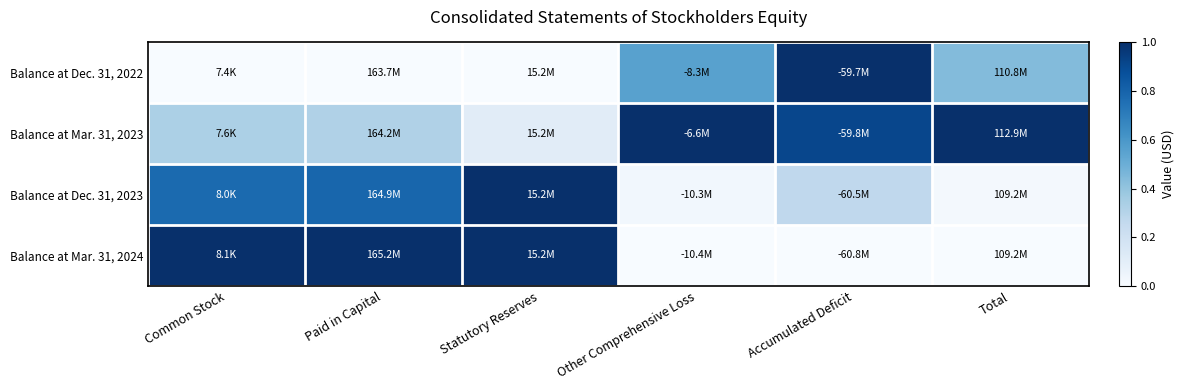

What is the total value across all series at Other Comprehensive Loss?

1.6